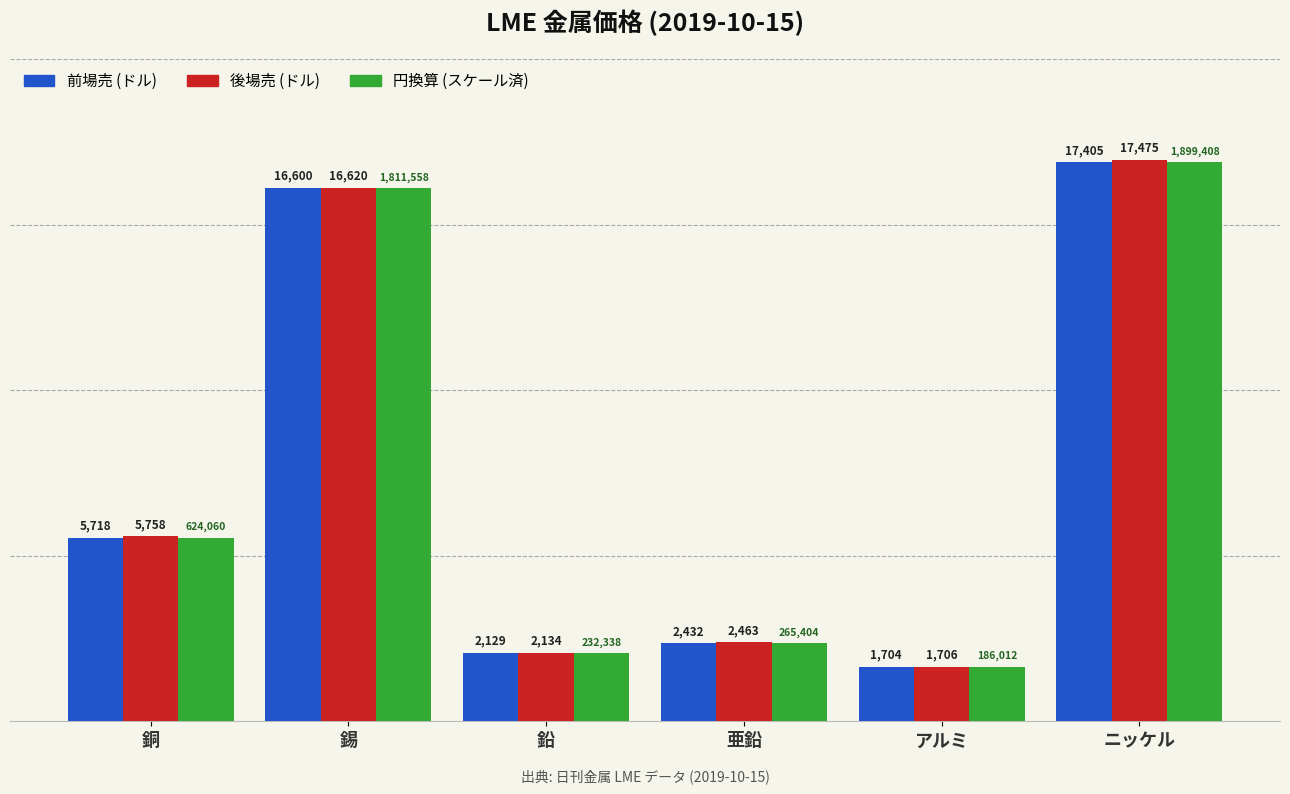

How many data points in 円換算 (スケール済) are less than 5718?

3